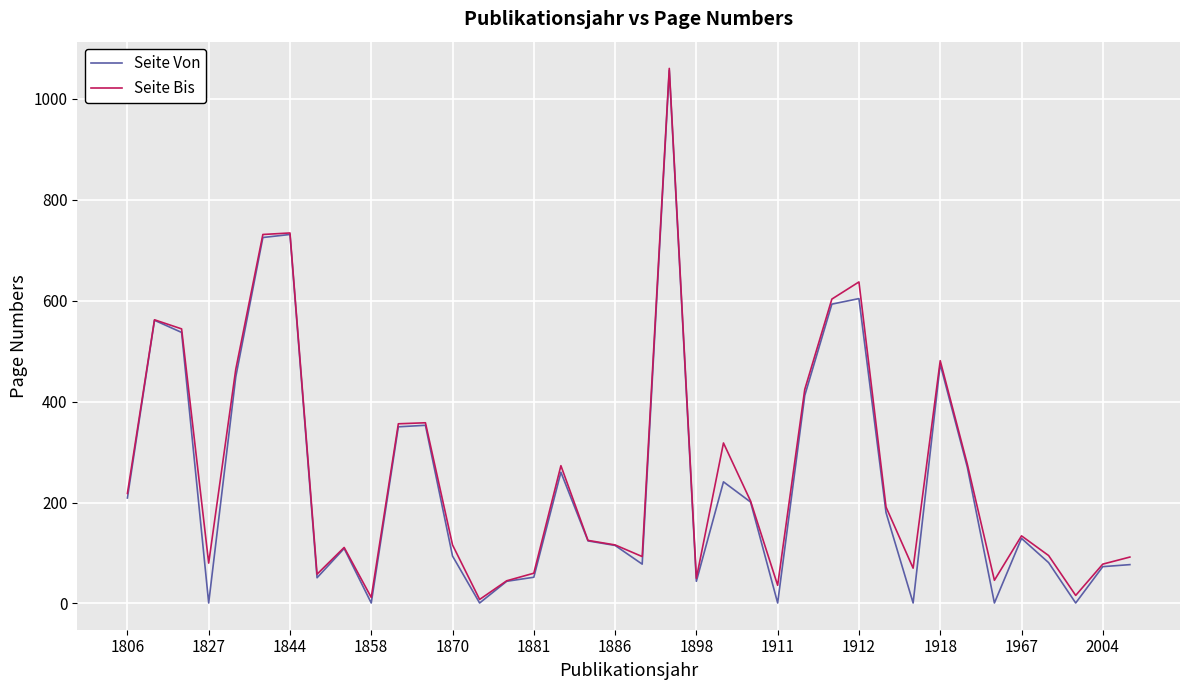

At how many categories does at least one series exceed 1052?

1